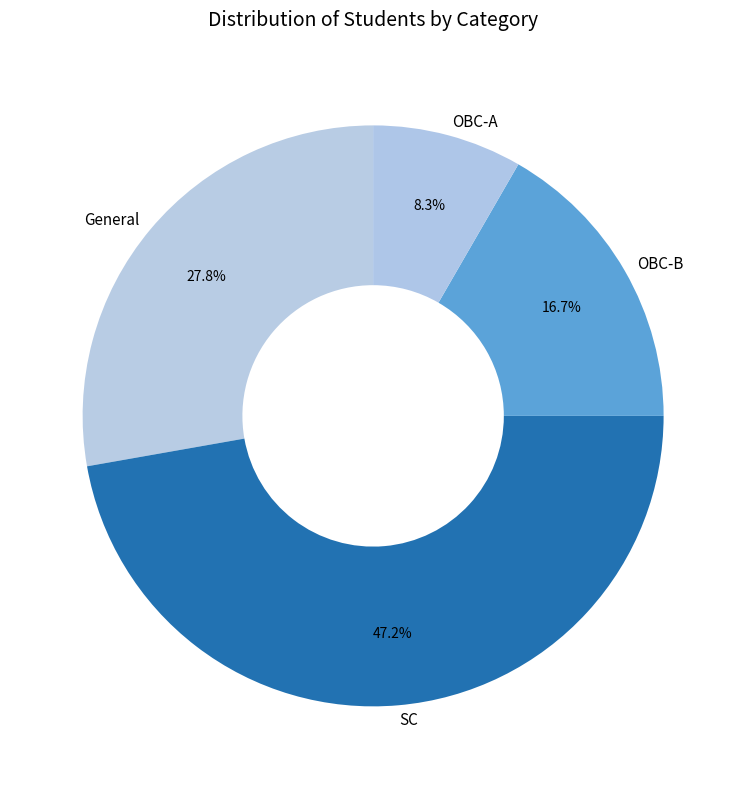

How many slices are in this pie chart?

4